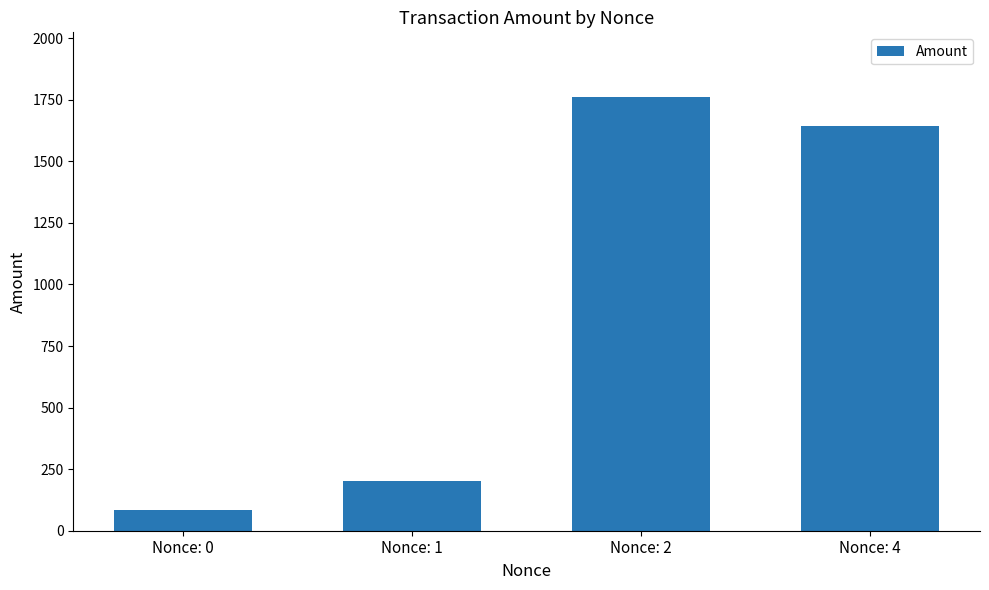

At which label does the data first exceed 1644?

Nonce: 2